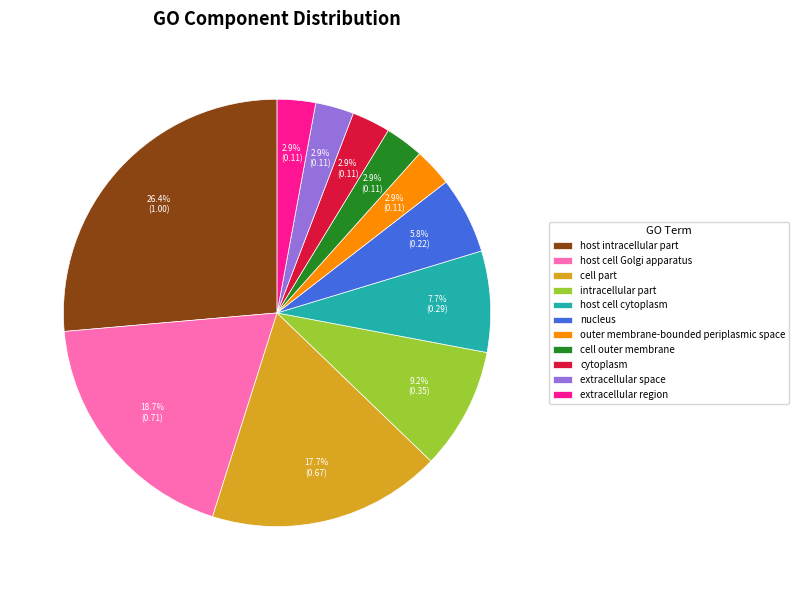

Which has a higher value, cell part or extracellular region?

cell part